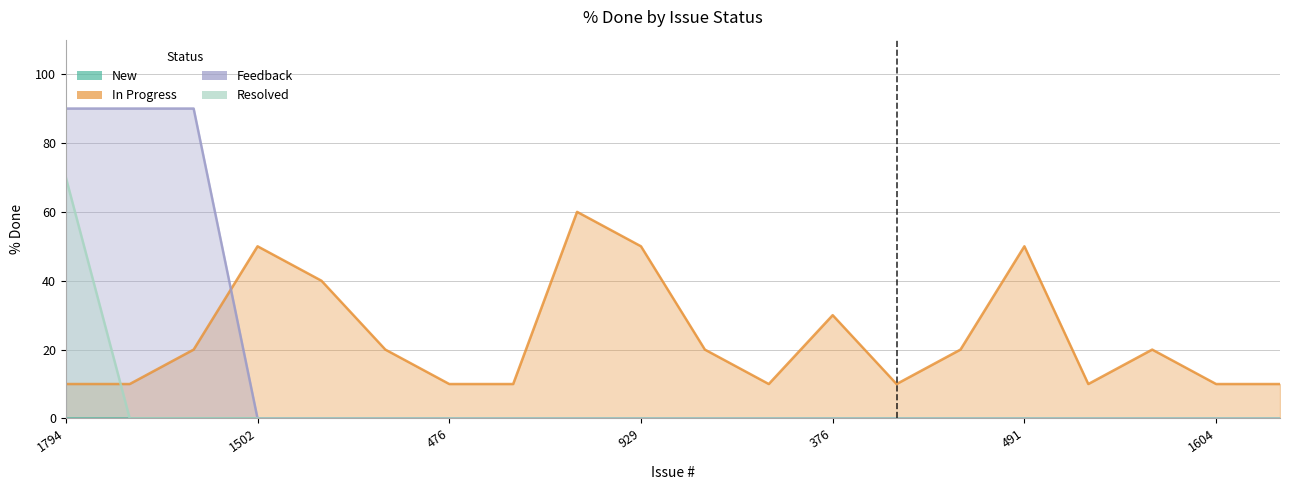

How many times do Feedback and In Progress cross each other?

1